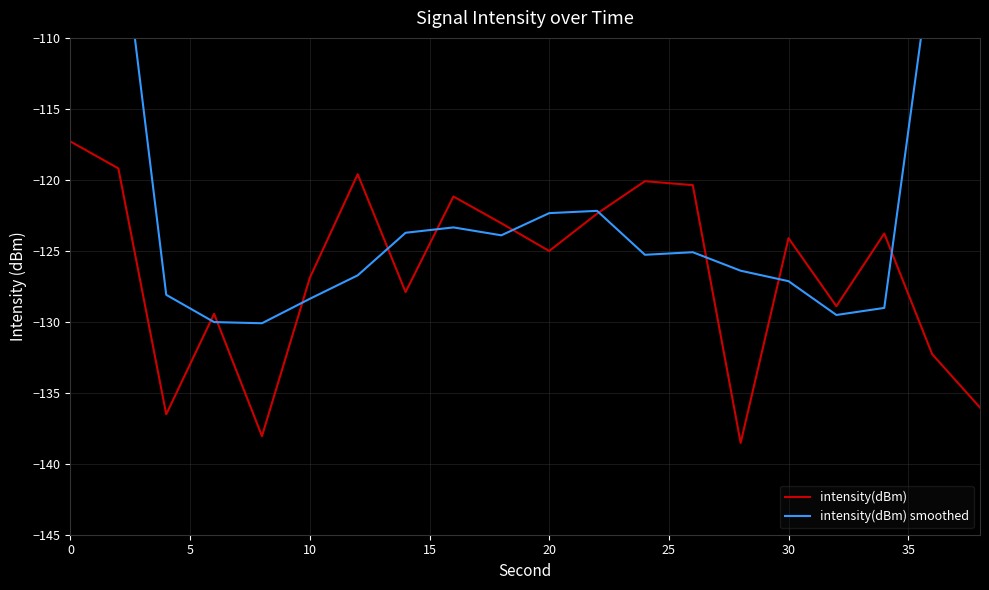

How many values in the intensity(dBm) series are below -124?

11